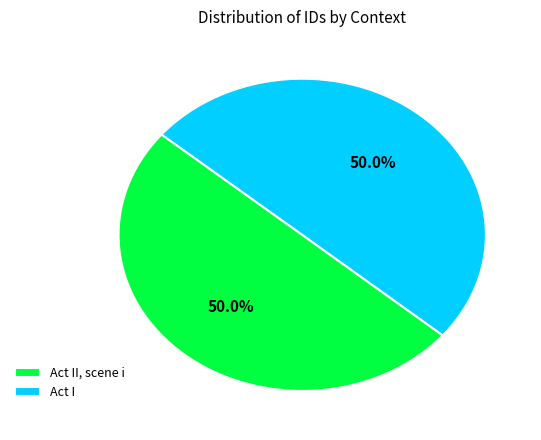

To the nearest percent, what portion does Act II, scene i represent?

50%